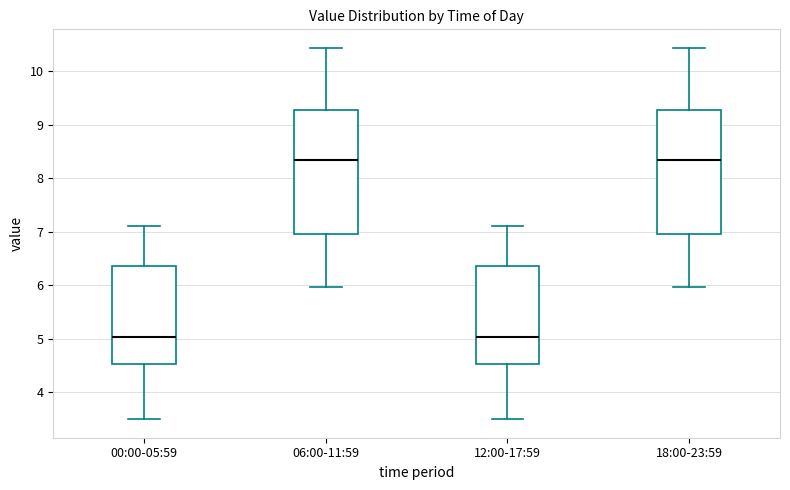

Reading left to right, read every box against the y-axis: the position of its median line, the range the box covers, and the ends of its whiskers. The values are not printed on the chart, so give them approximately, as read against the axis.

00:00-05:59: median 5.0, box 4.5 to 6.4, whiskers 3.5 to 7.1
06:00-11:59: median 8.3, box 7.0 to 9.3, whiskers 6.0 to 10.4
12:00-17:59: median 5.0, box 4.5 to 6.4, whiskers 3.5 to 7.1
18:00-23:59: median 8.3, box 7.0 to 9.3, whiskers 6.0 to 10.4